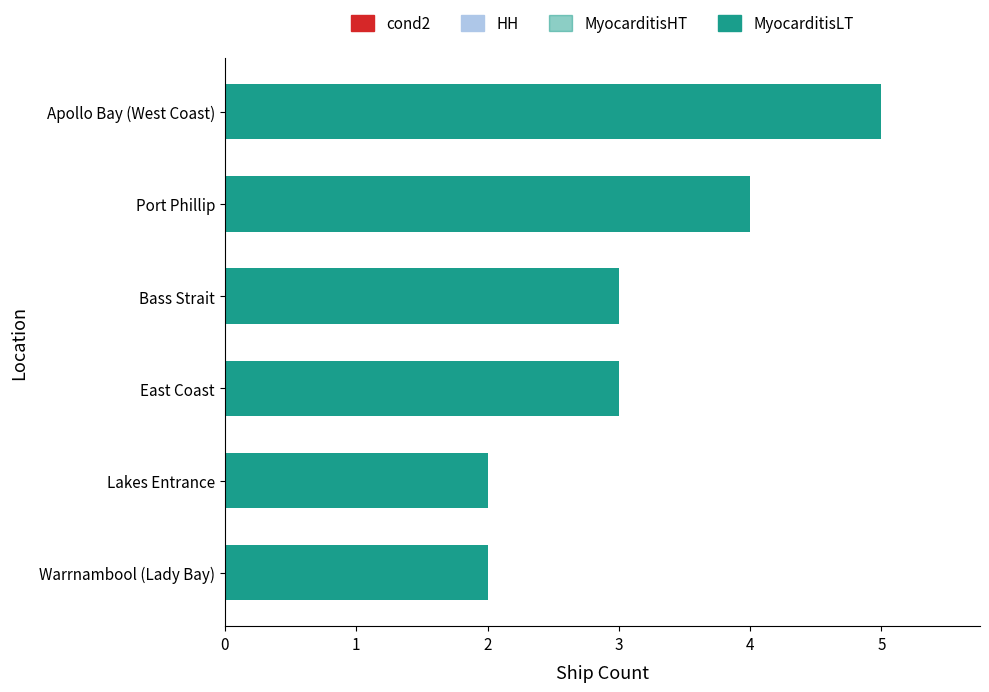

What is the difference between the second highest and second lowest values?

2